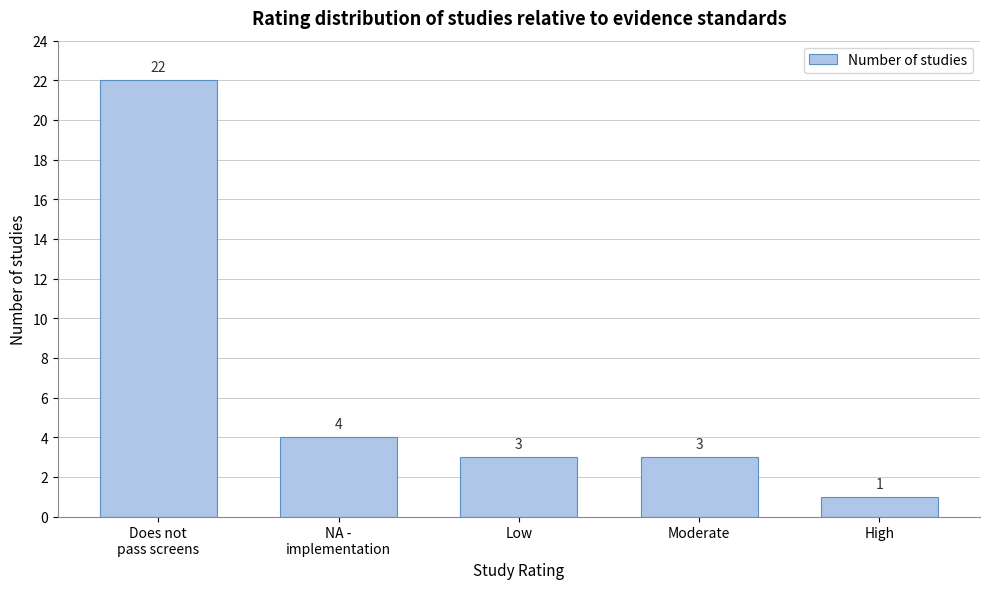

What is the sum of all values?

33